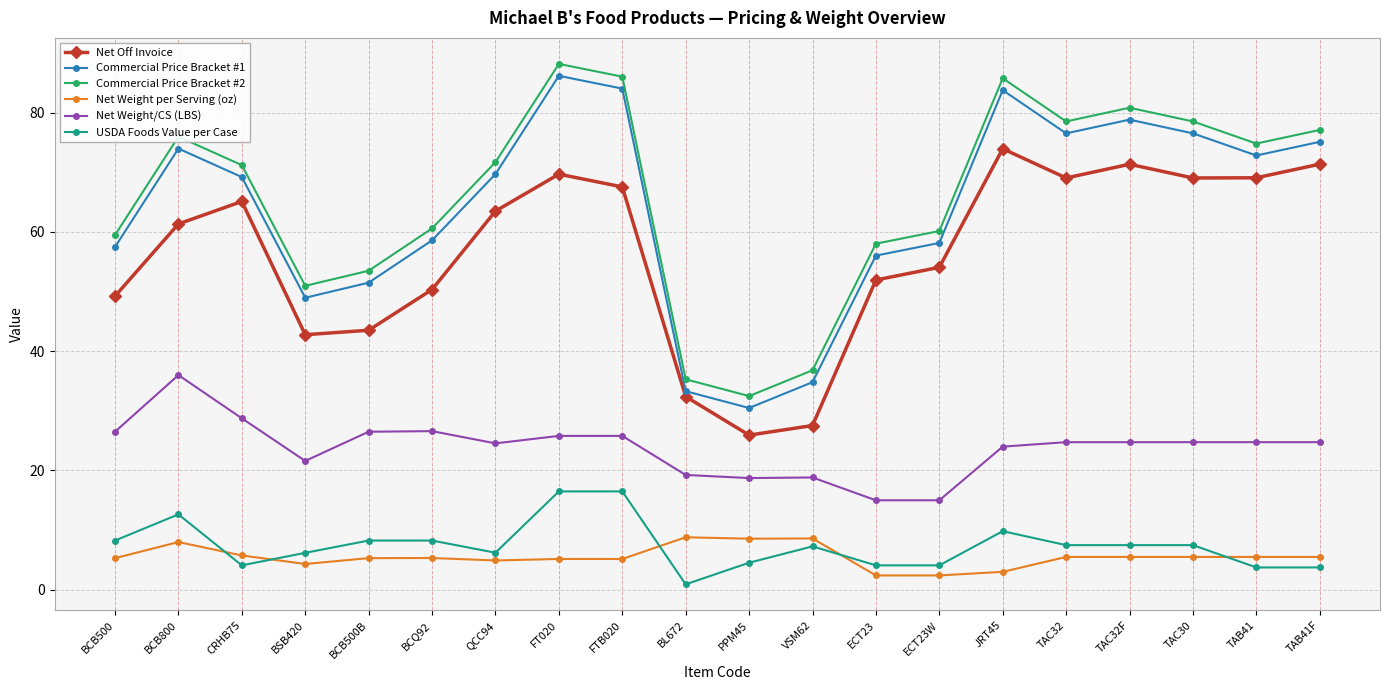

At which label does Net Weight/CS (LBS) reach its peak?

BCB800